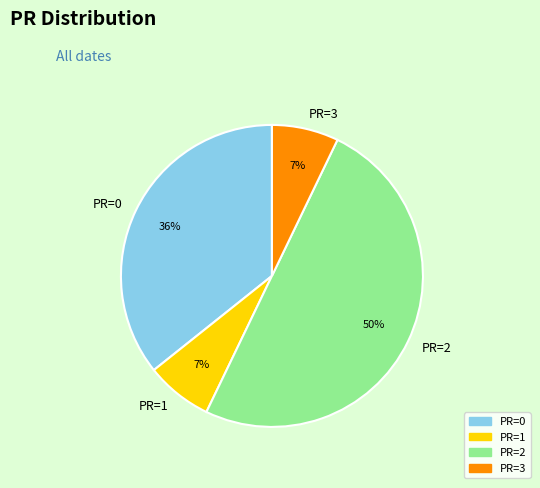

To the nearest percent, what is the average slice percentage?

25%